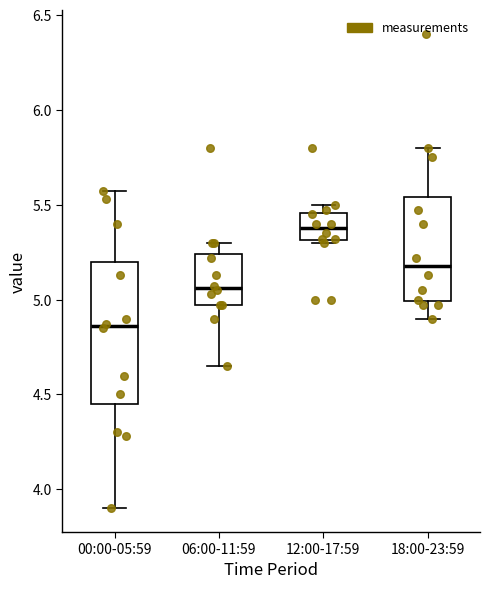

Reading left to right, transcribe this box plot: for each box, give where its median line is, the range the box spans, and where its two whiskers end, as read against the y-axis. The values are not printed on the chart, so give them approximately, as read against the axis.

00:00-05:59: median 4.85, box 4.45 to 5.20, whiskers 3.90 to 5.55
06:00-11:59: median 5.05, box 4.95 to 5.25, whiskers 4.65 to 5.30
12:00-17:59: median 5.40, box 5.30 to 5.45, whiskers 5.30 (just below the box's lower edge) to 5.50
18:00-23:59: median 5.20, box 5.00 to 5.55, whiskers 4.90 to 5.80